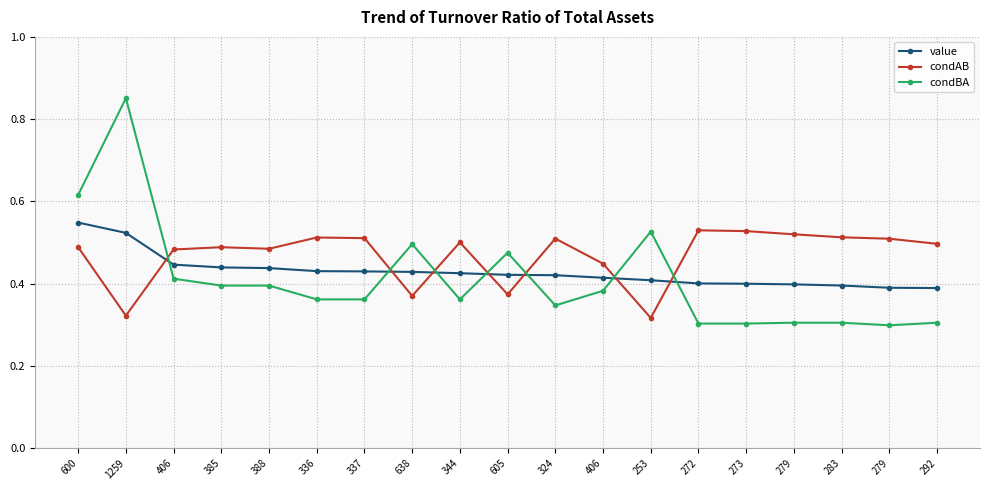

Is this an area chart (filled region under the line)?

No